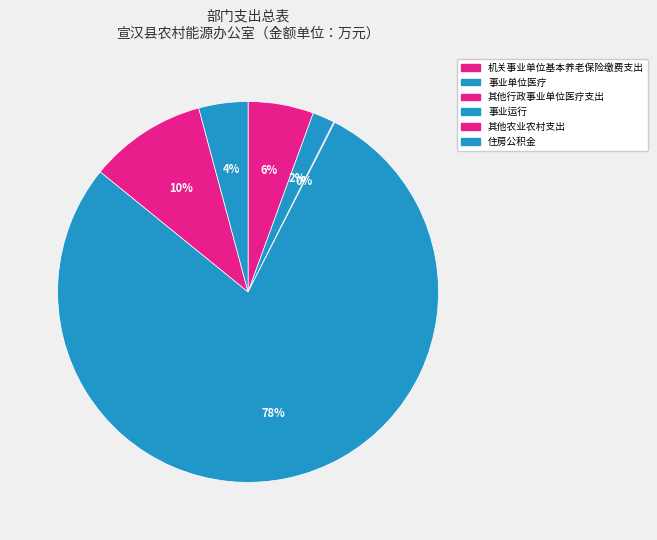

Which slice is the largest?

事业运行